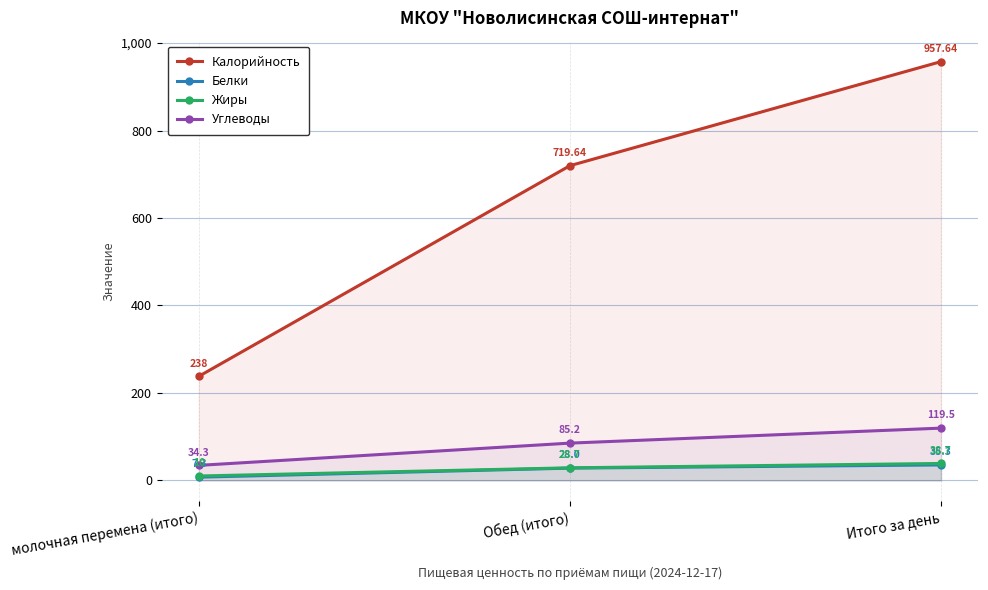

Rank the categories by Калорийность value from highest to lowest.

Итого за день, Обед (итого), молочная перемена (итого)